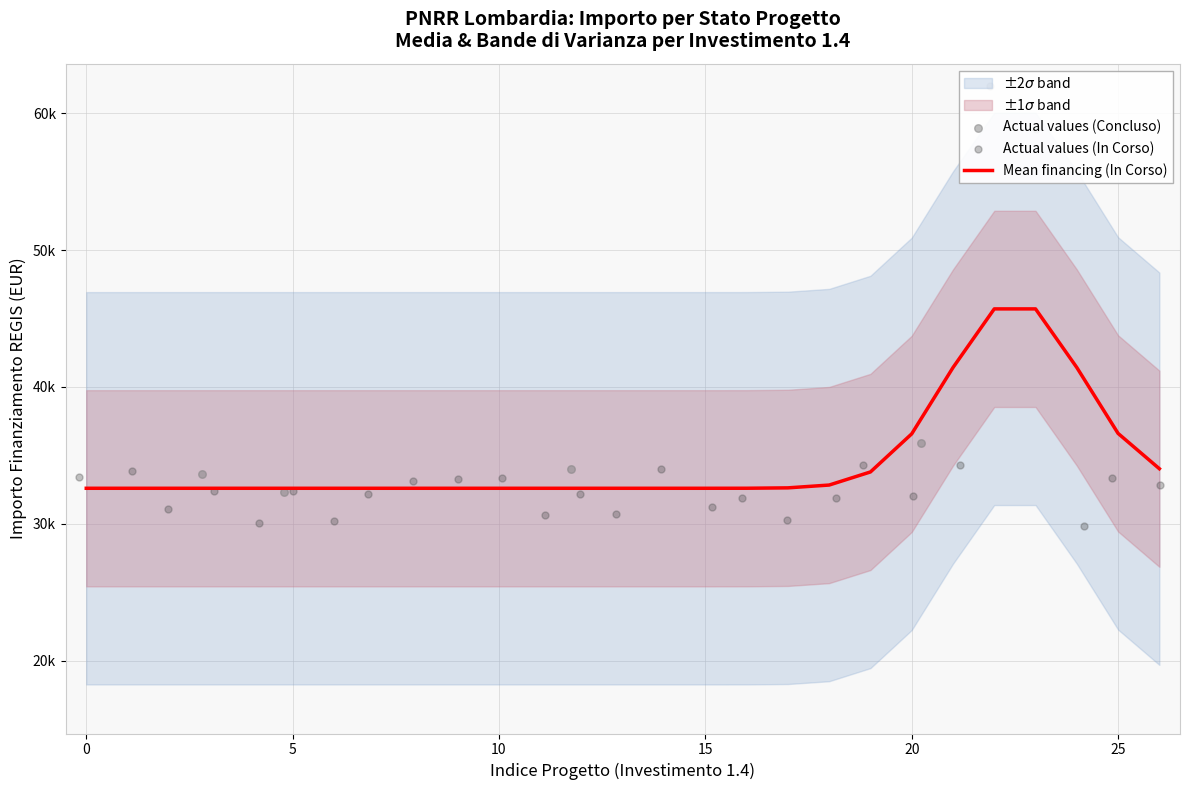

At how many categories does at least one series exceed 41464?

2